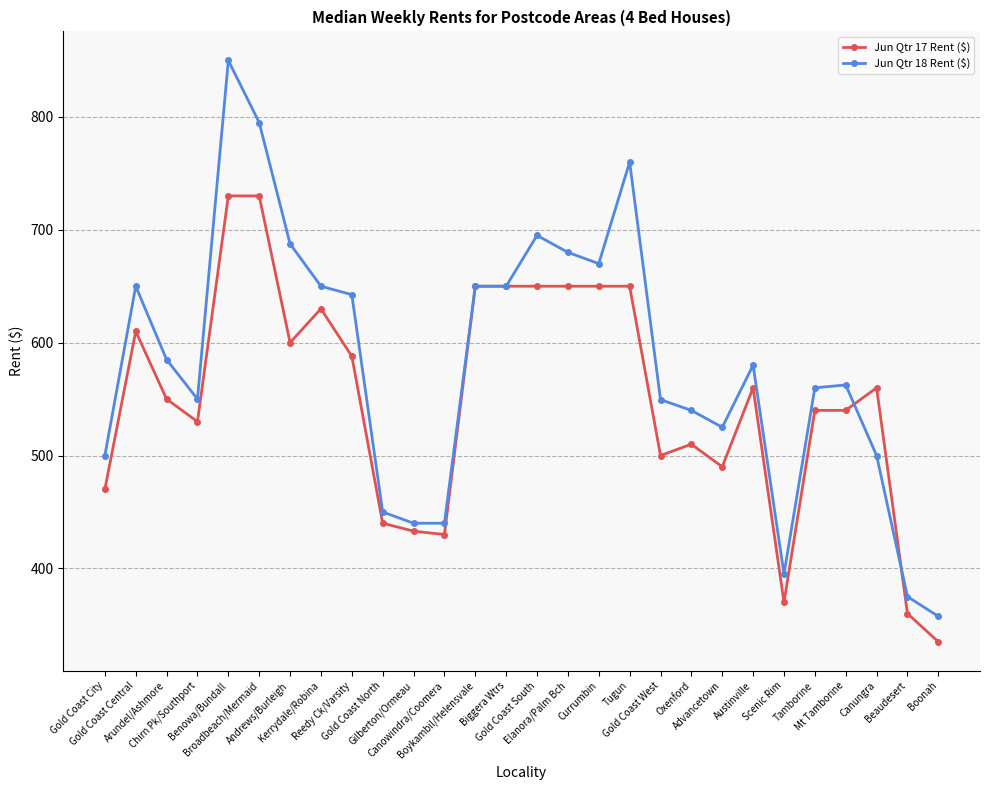

How many lines are shown in the chart?

2